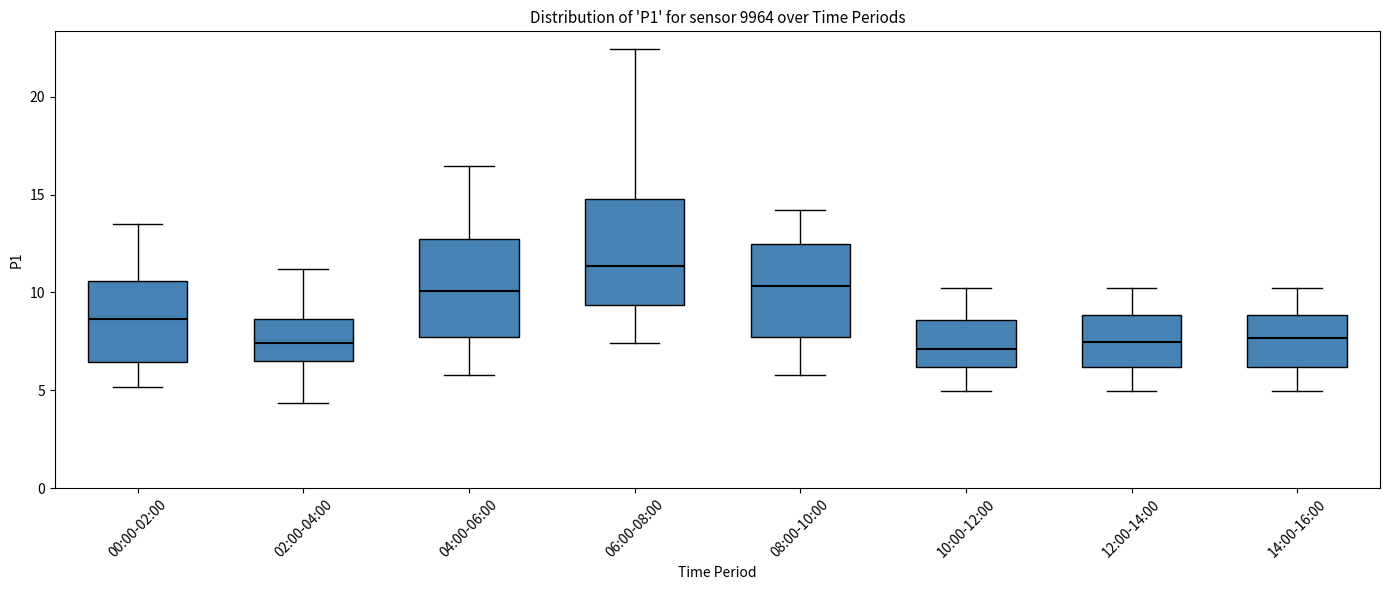

Reading left to right, read every box against the y-axis: the position of its median line, the range the box covers, and the ends of its whiskers. The values are not printed on the chart, so give them approximately, as read against the axis.

00:00-02:00: median 8.5, box 6.5 to 10.5, whiskers 5.0 to 13.5
02:00-04:00: median 7.5, box 6.5 to 8.5, whiskers 4.5 to 11.0
04:00-06:00: median 10.0, box 7.5 to 12.5, whiskers 6.0 to 16.5
06:00-08:00: median 11.5, box 9.5 to 15.0, whiskers 7.5 to 22.5
08:00-10:00: median 10.5, box 7.5 to 12.5, whiskers 6.0 to 14.0
10:00-12:00: median 7.0, box 6.0 to 8.5, whiskers 5.0 to 10.0
12:00-14:00: median 7.5, box 6.0 to 9.0, whiskers 5.0 to 10.0
14:00-16:00: median 7.5, box 6.0 to 9.0, whiskers 5.0 to 10.0